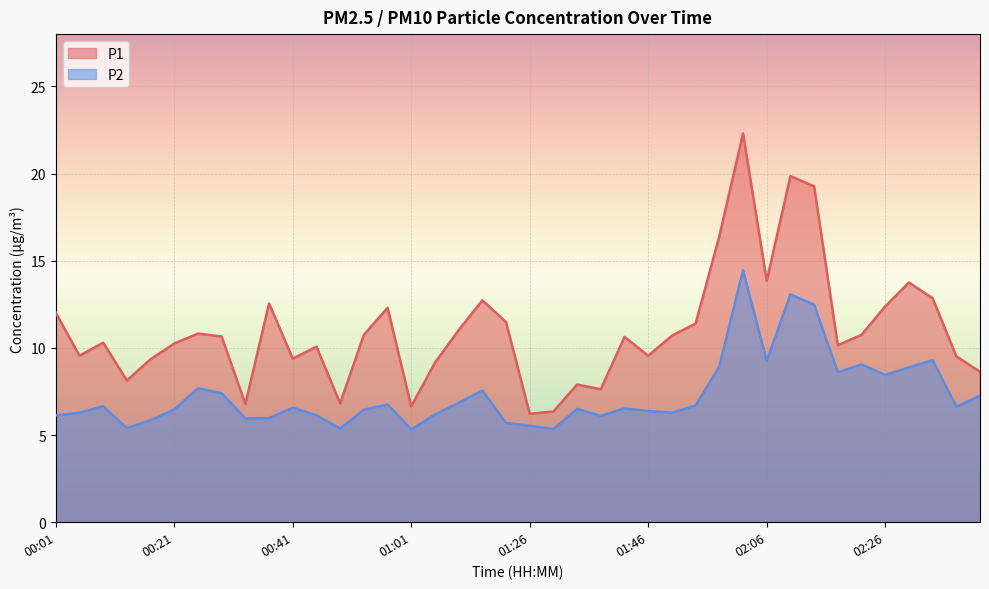

What is the difference between the P1 values at 01:13 and 01:42?

2.1